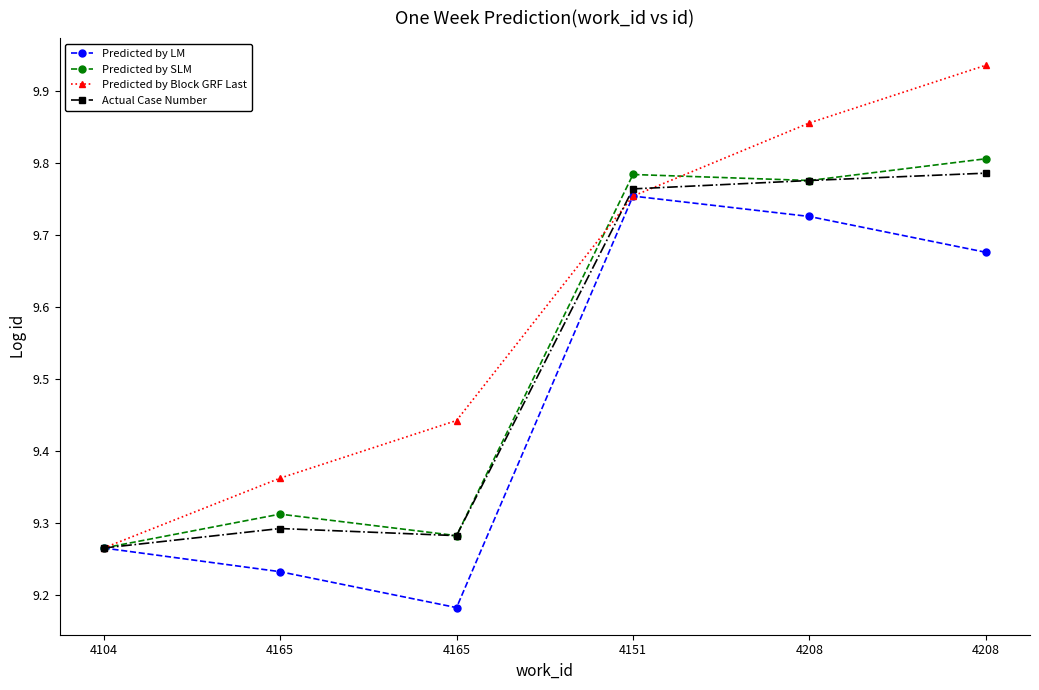

Rank the series by their maximum value, from highest to lowest.

Predicted by Block GRF Last, Predicted by SLM, Actual Case Number, Predicted by LM